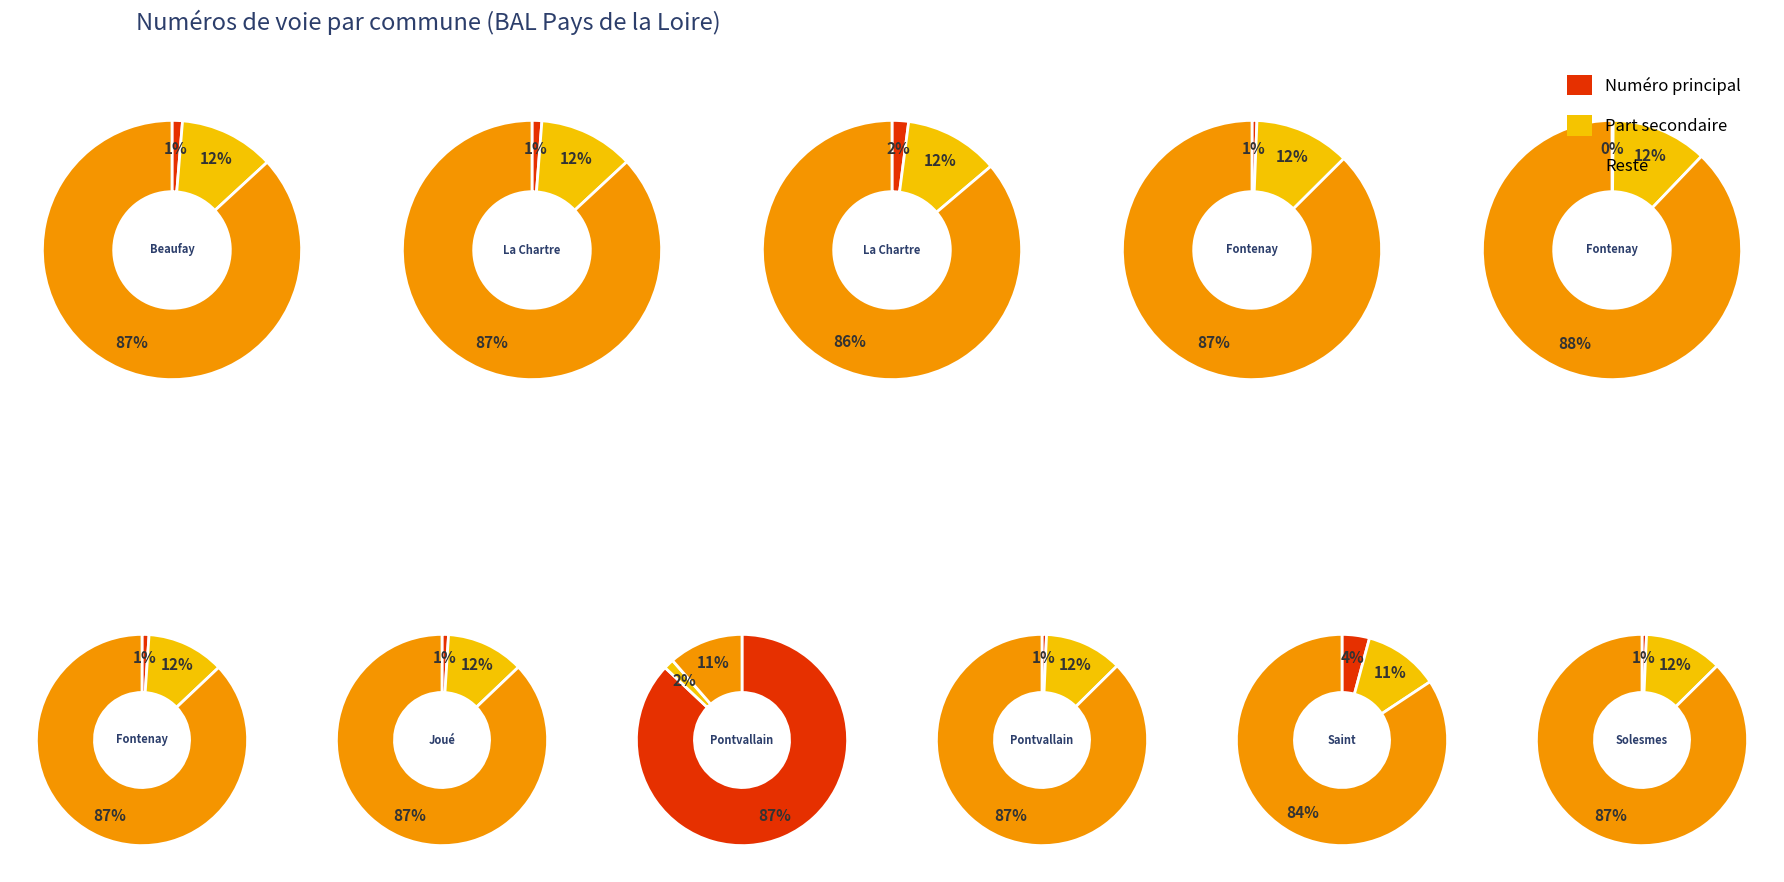

Is there a majority slice in this chart?

Yes